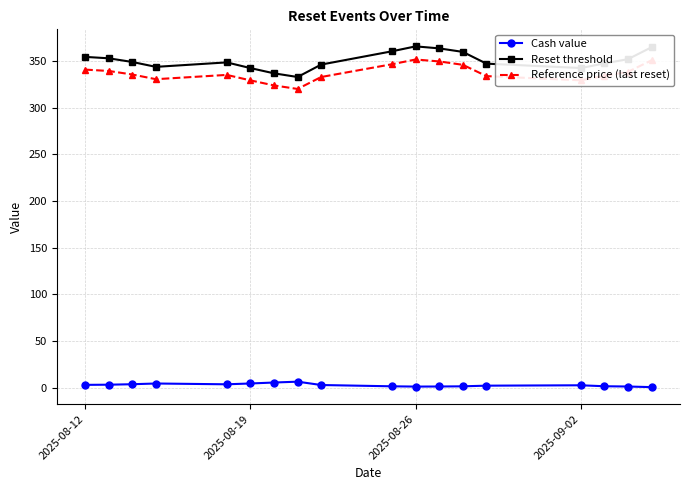

Which series has the widest spread of values?

Reset threshold